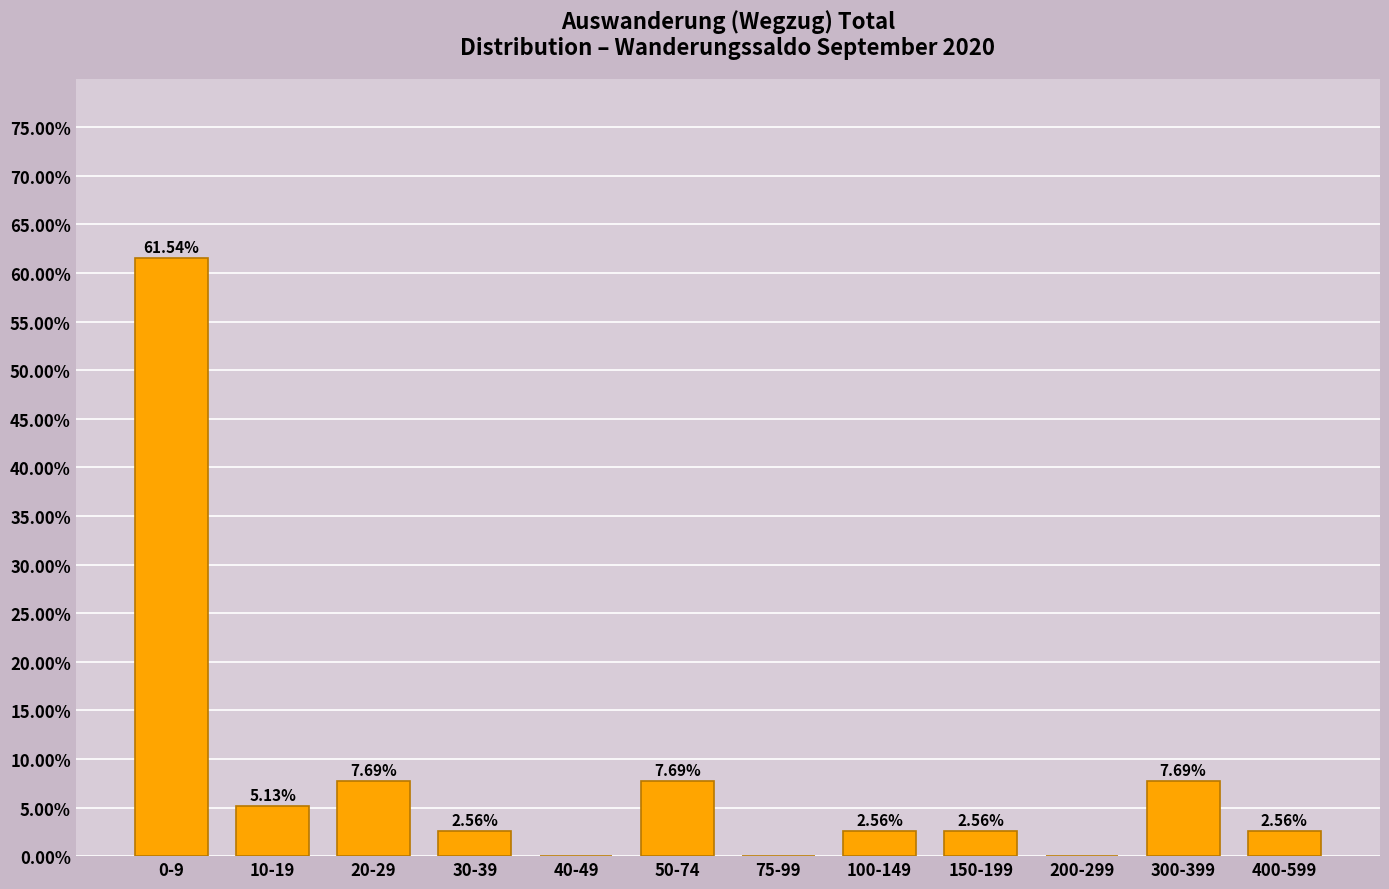

What is the change in value from 10-19 to 100-149?

-2.6